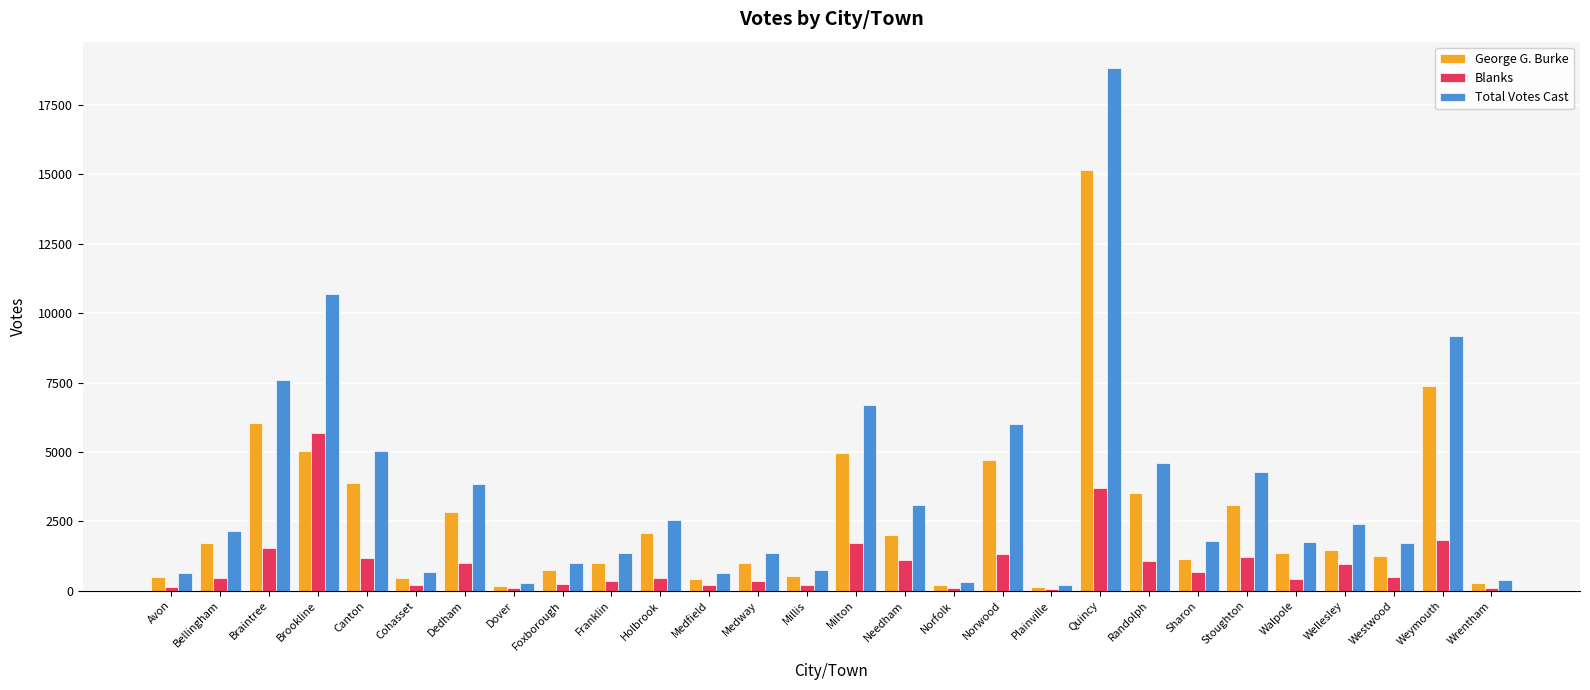

What is the average value of the Total Votes Cast series?

3566